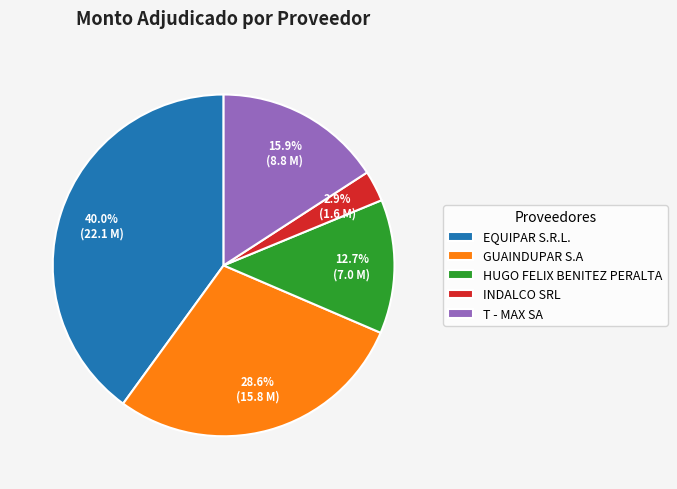

Do T - MAX SA and EQUIPAR S.R.L. together represent more than half of the pie?

Yes